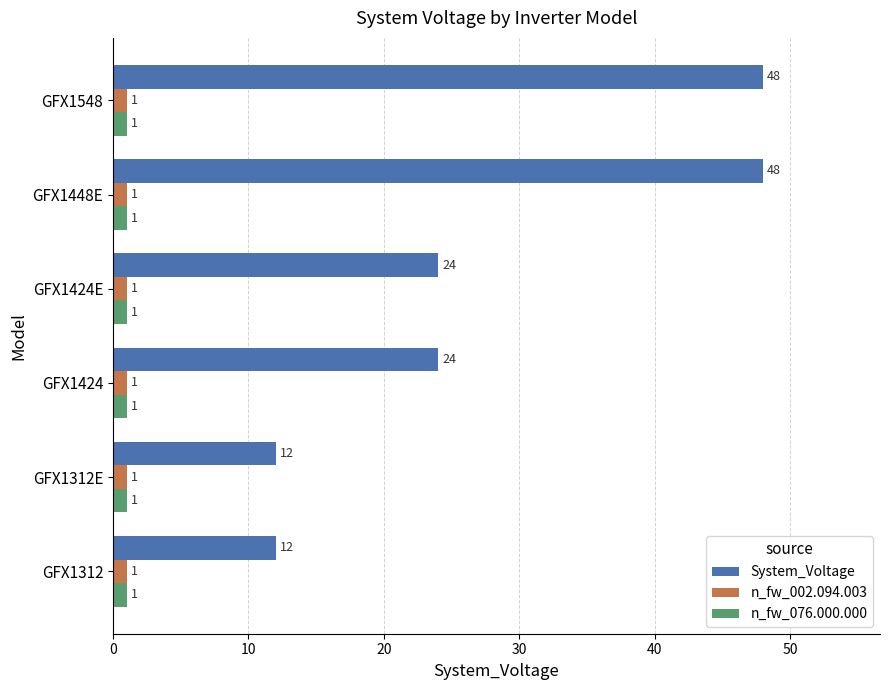

What is the spread (max minus min) of values at GFX1548?

47